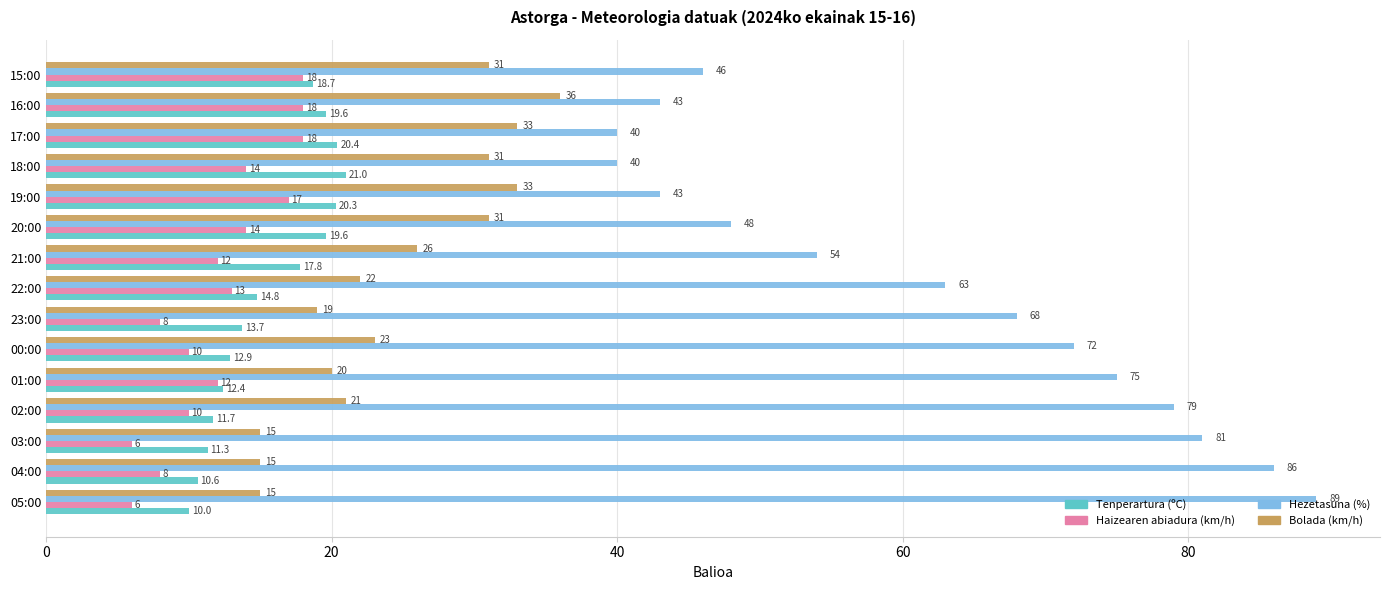

Is it true that Haizearen abiadura (km/h) equals 6.0 at 03:00?

True